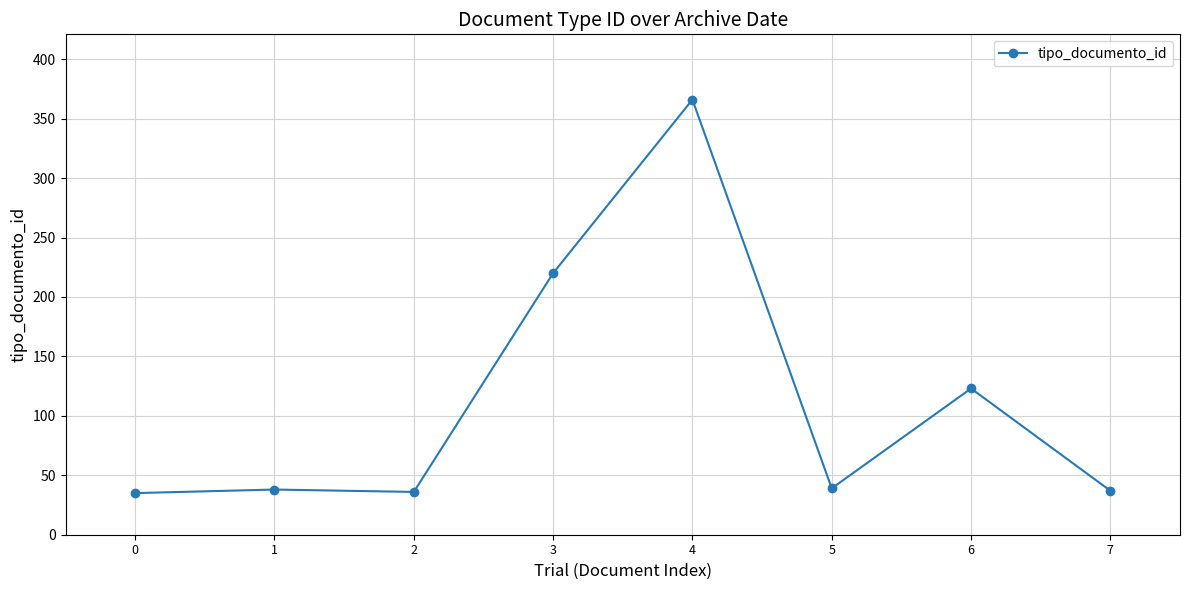

What is the minimum value shown in the chart?

35